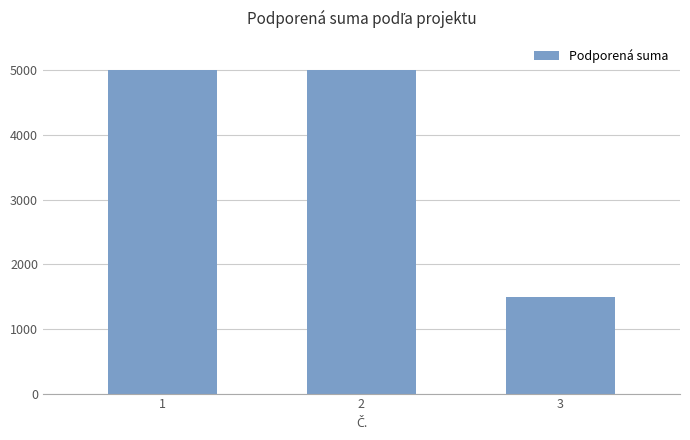

What is the difference between the maximum and minimum values?

3500